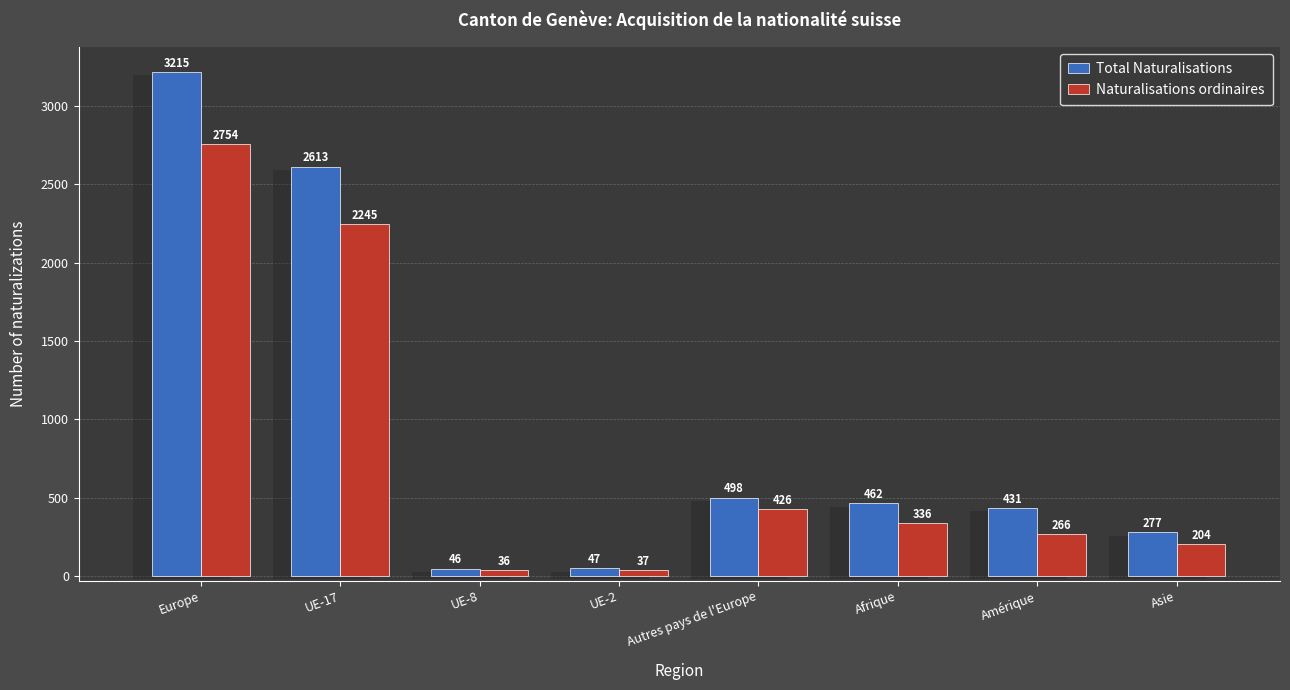

What is the value of the Total Naturalisations bar at the 1st from the left?

3215